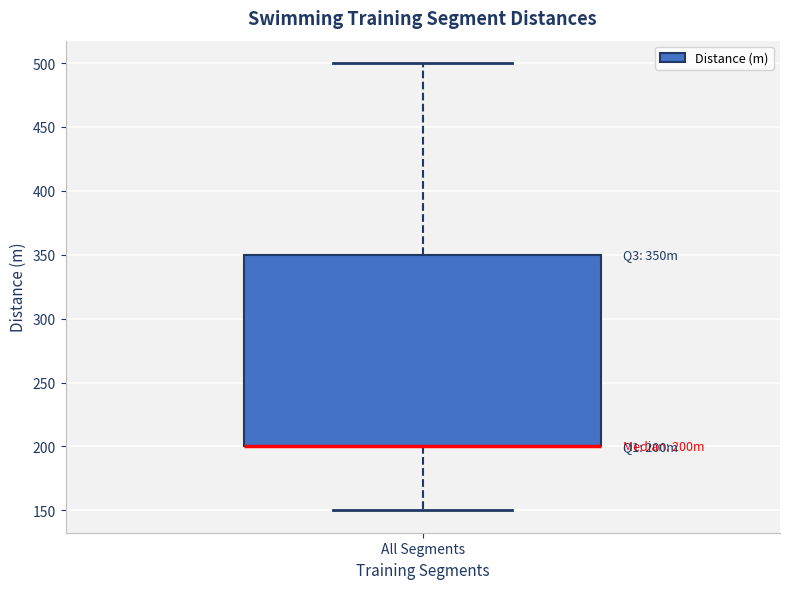

Transcribe this box plot: give where the median line is, the range the box spans, and where the two whiskers end, as read against the y-axis. The values are not printed on the chart, so give them approximately, as read against the axis.

median 200 (drawn on the box's lower edge), box 200 to 350, whiskers 150 to 500